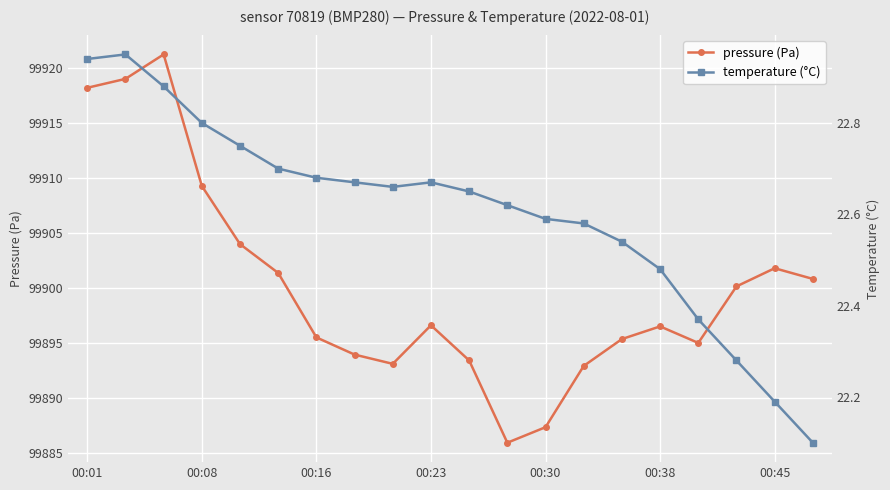

What is the difference between the maximum and minimum values in the temperature (°C) series?

0.8